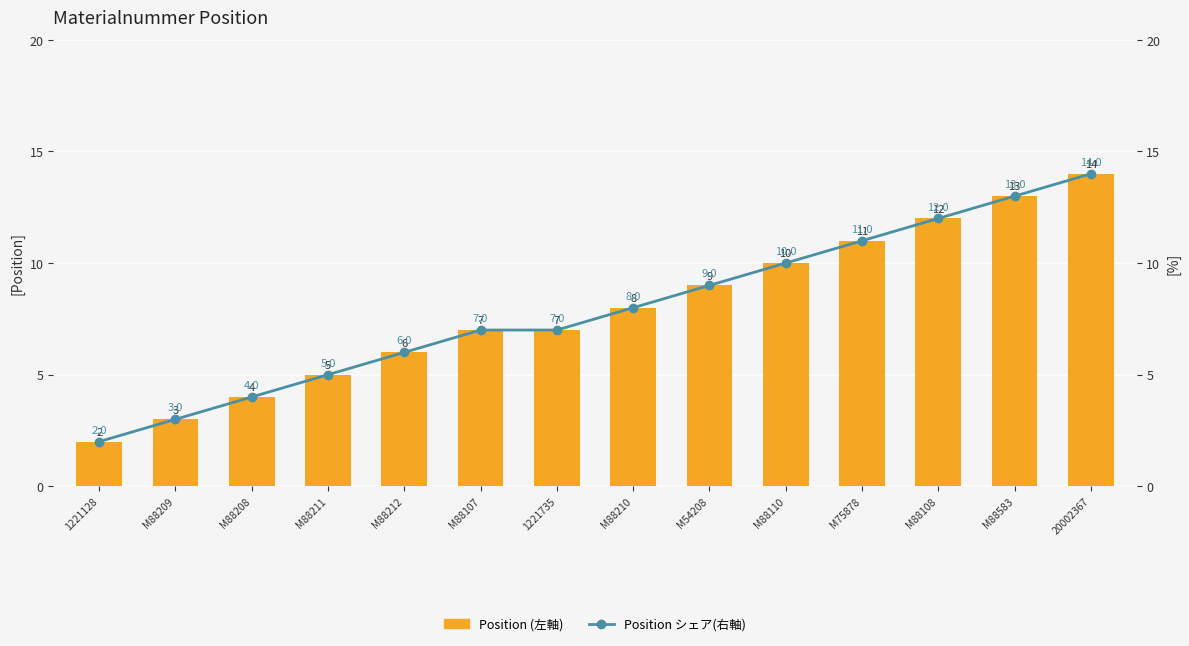

At how many categories does at least one series exceed 4?

11